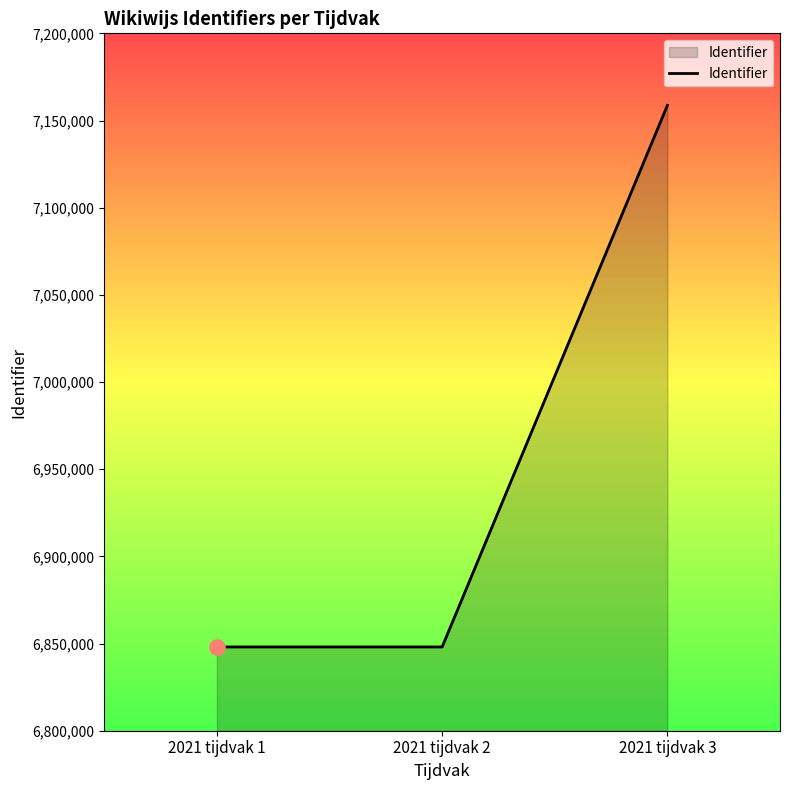

Between 2021 tijdvak 2 and 2021 tijdvak 3, which is larger?

2021 tijdvak 3